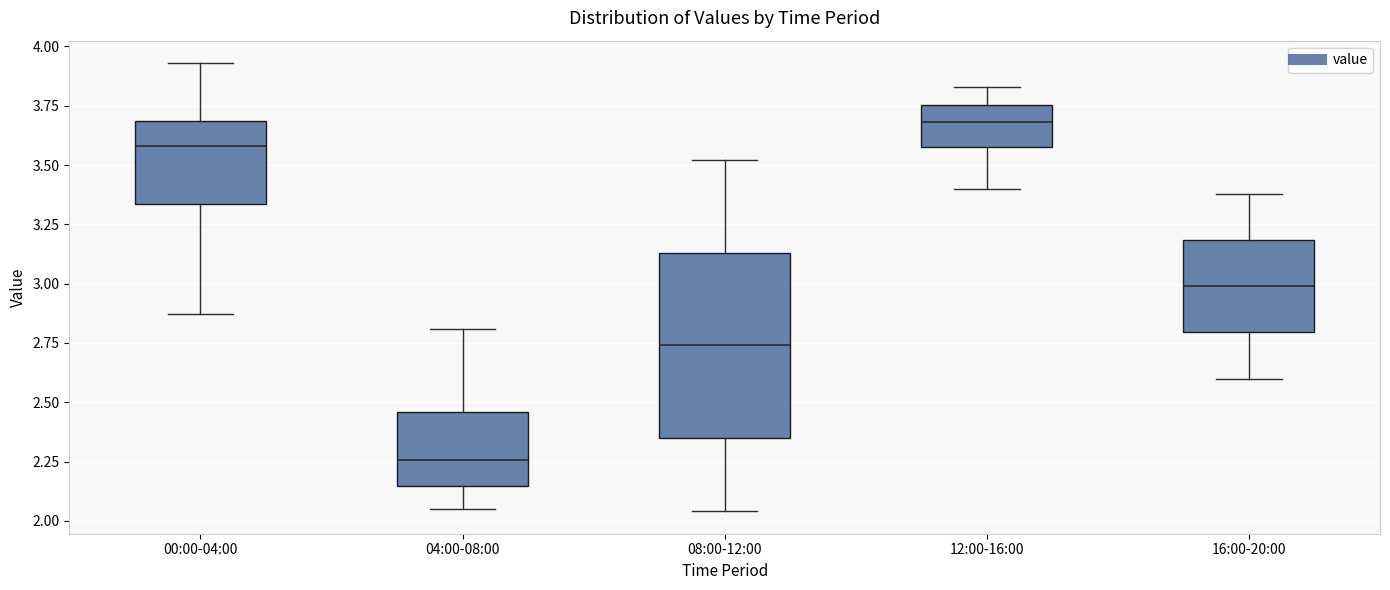

Which box has the lowest median line?

04:00-08:00